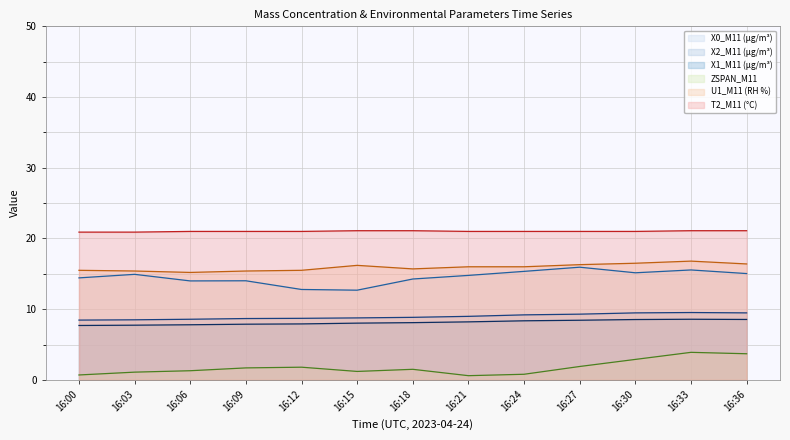

What is the average value of the X1_M11 (μg/m³) series?

8.1